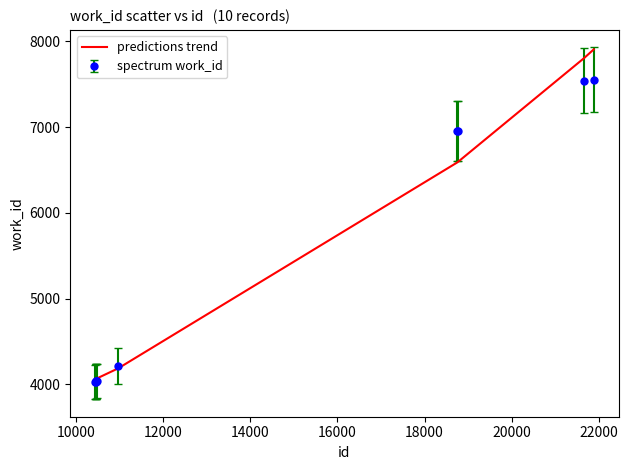

Which series has the largest range (max minus min)?

predictions trend